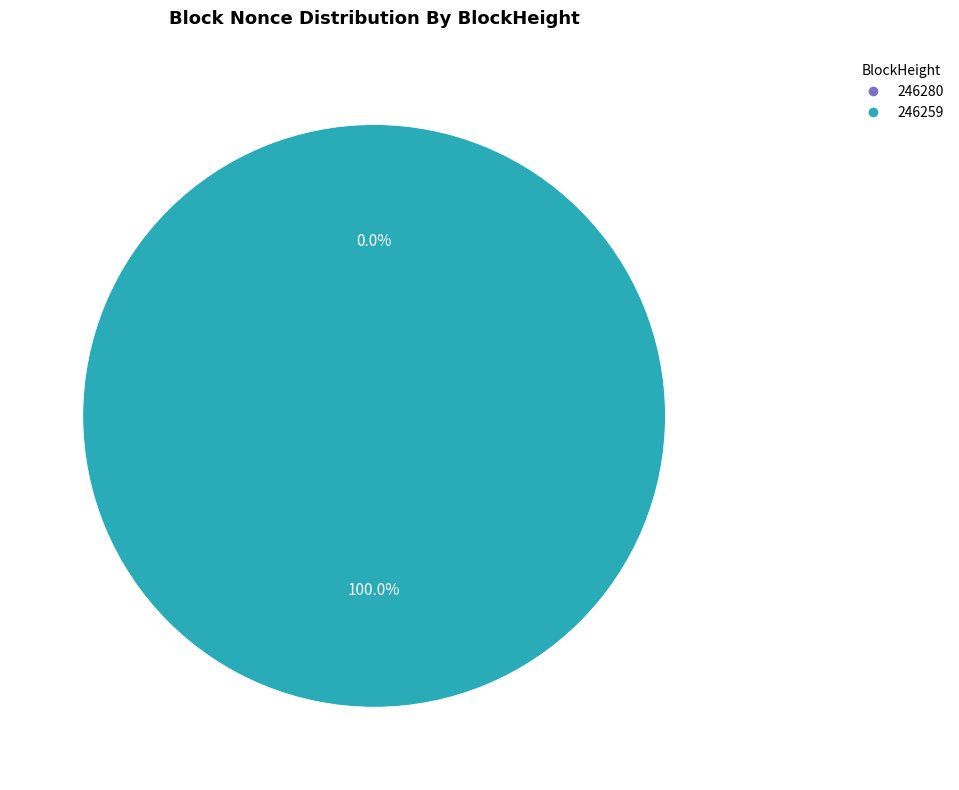

To the nearest percent, what is the difference between the largest and smallest slice percentages?

100%